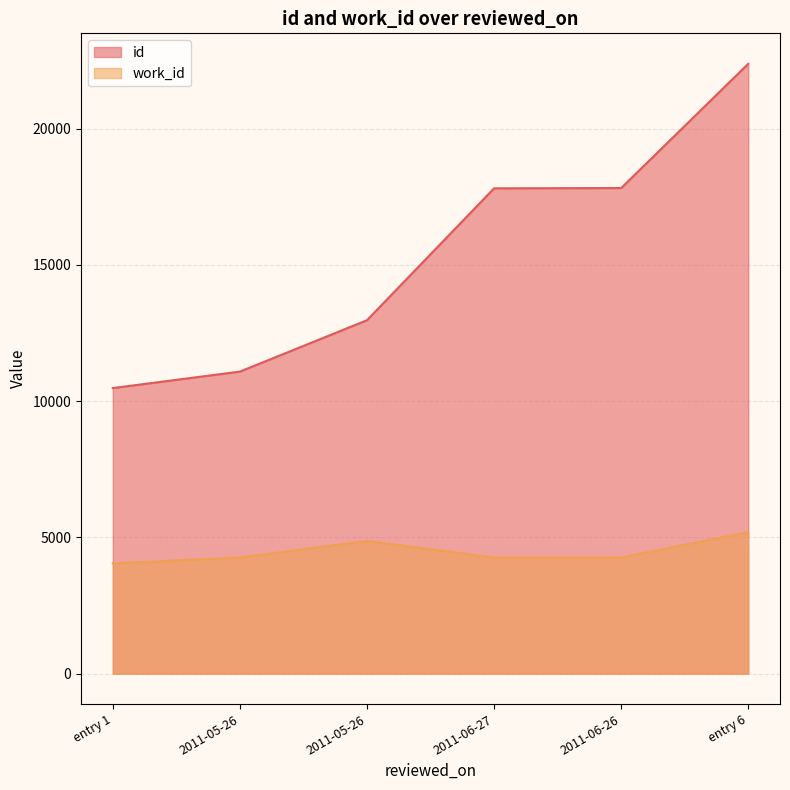

What is the average value of the id series?

15423